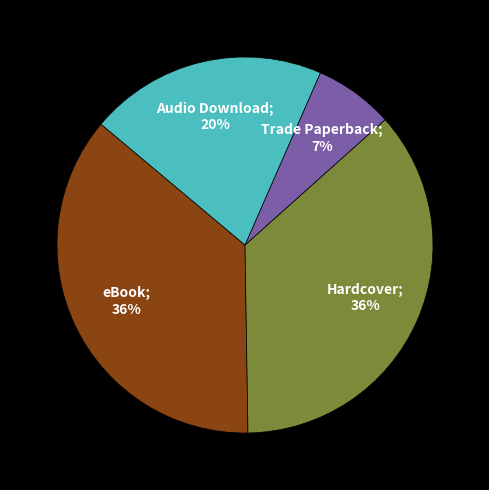

Count the number of slices in the pie.

4